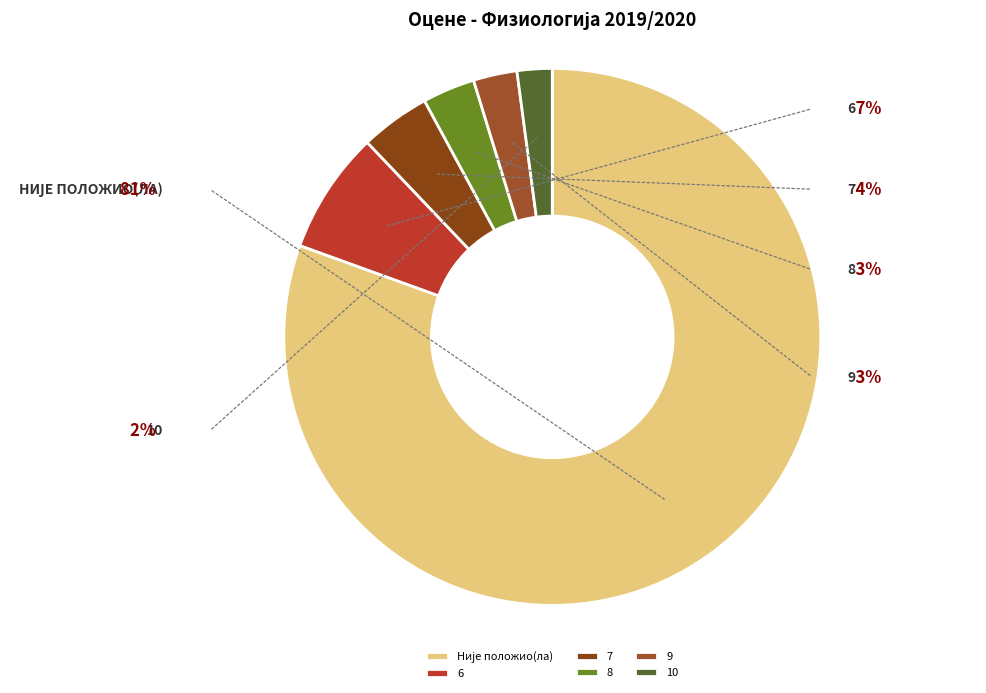

What is the change in value from 9 to 10?

-1